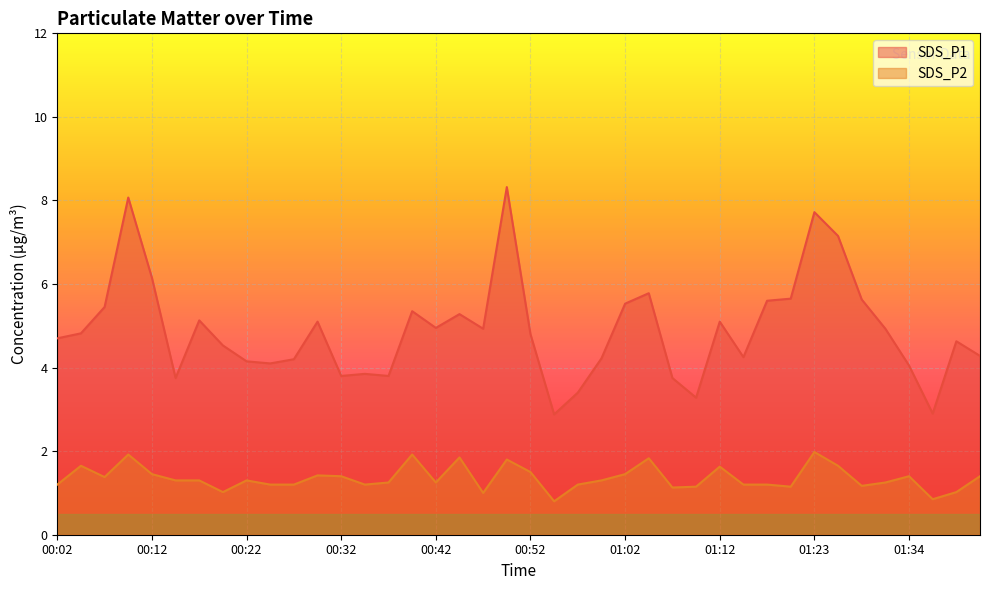

Is the value of SDS_P2 at 01:29 greater than the value of SDS_P1 at 00:12?

No